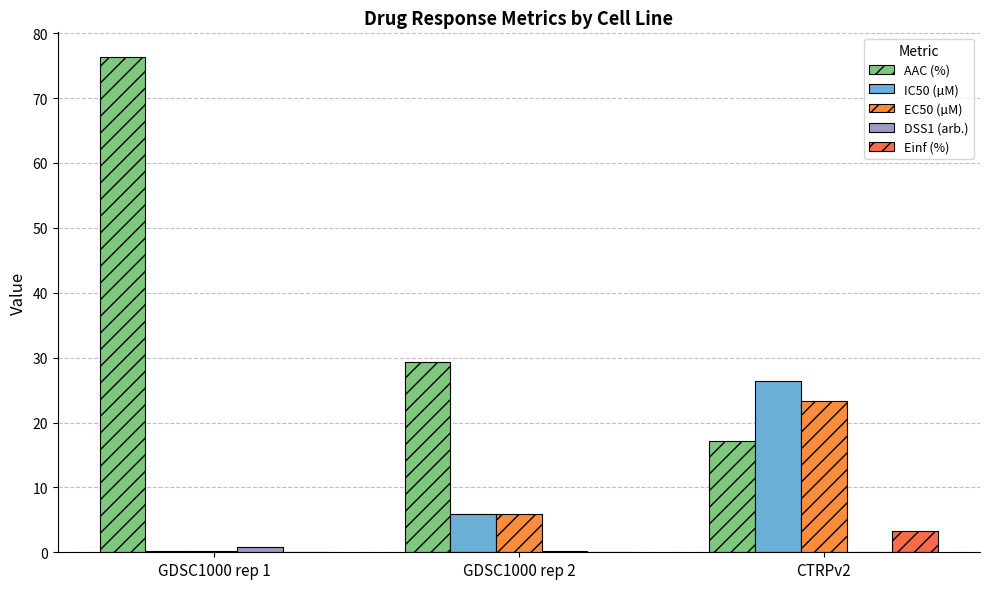

What is the minimum value for AAC (%)?

17.1